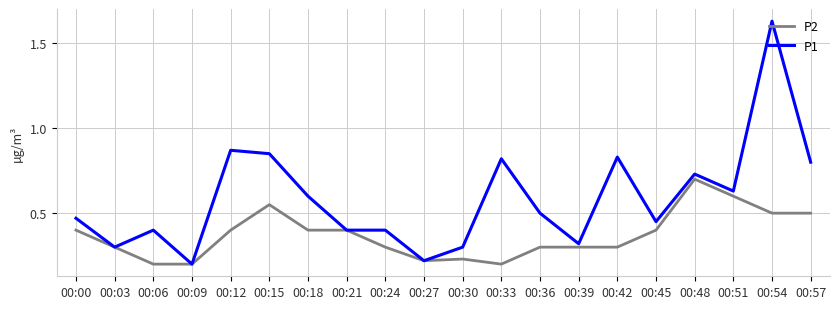

Which series has the widest spread of values?

P1